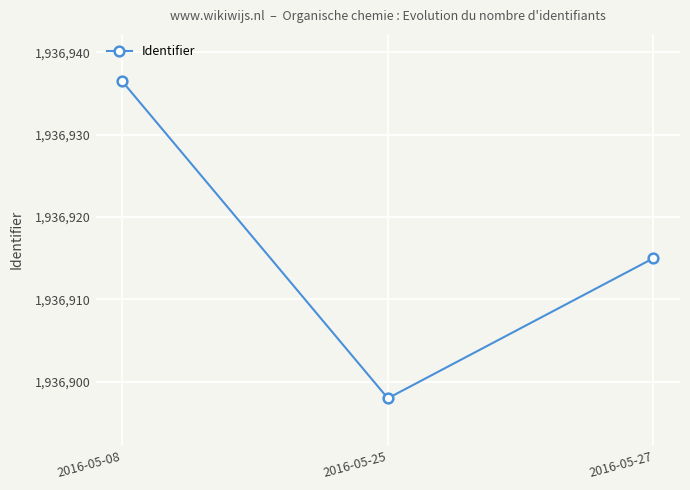

How many lines are shown in the chart?

1